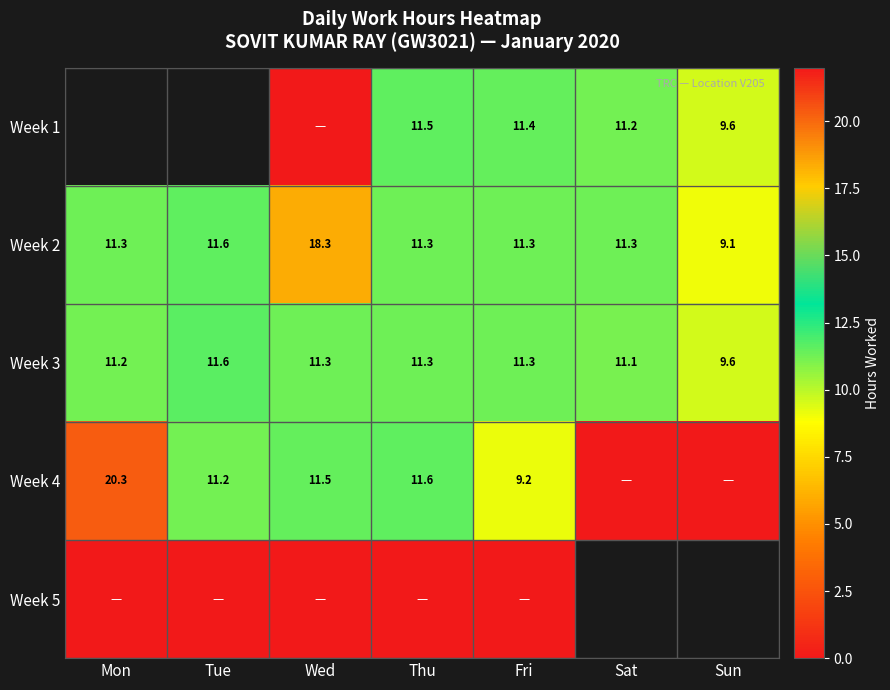

What is the difference between the maximum and minimum values in the Week 3 series?

2.0